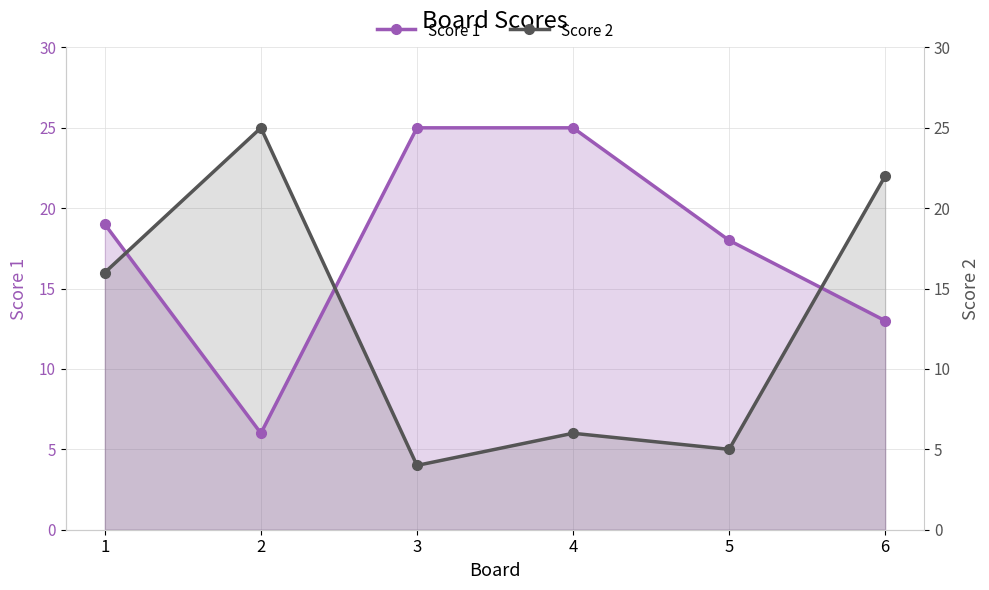

True or false: Score 2 and Score 1 intersect in this chart.

True